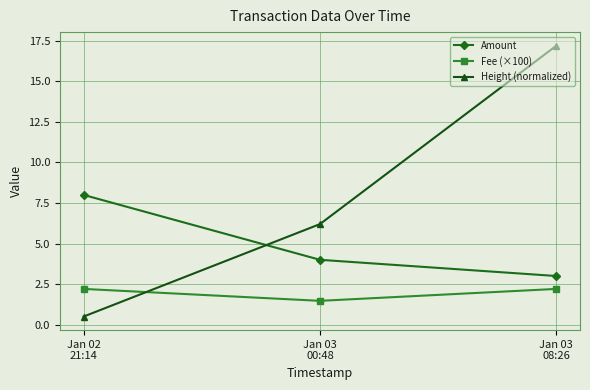

Rank the series by their maximum value, from highest to lowest.

Height (normalized), Amount, Fee (×100)